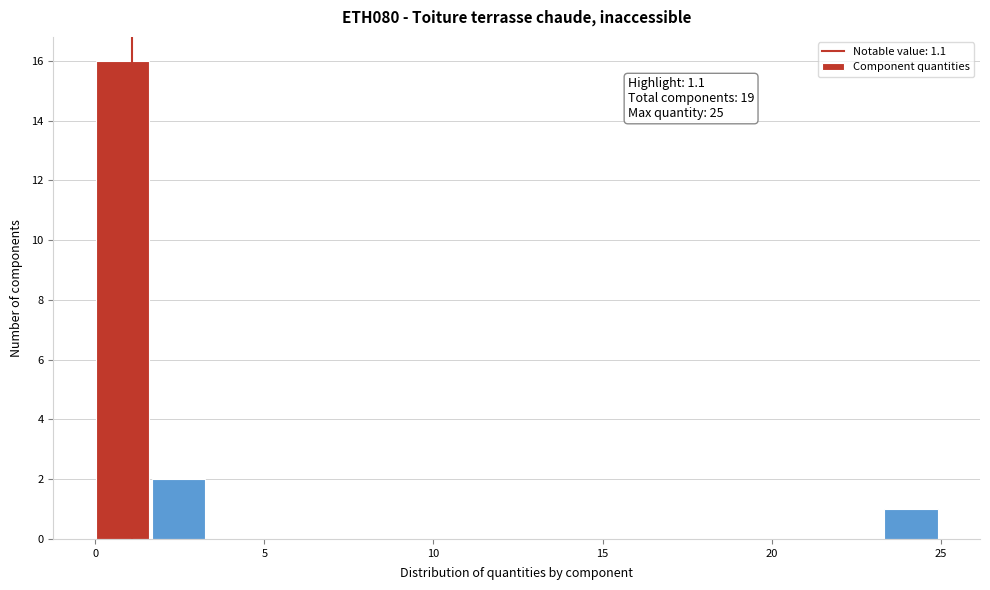

Read against the x-axis, roughly where is the centre of the tallest bar?

1.0